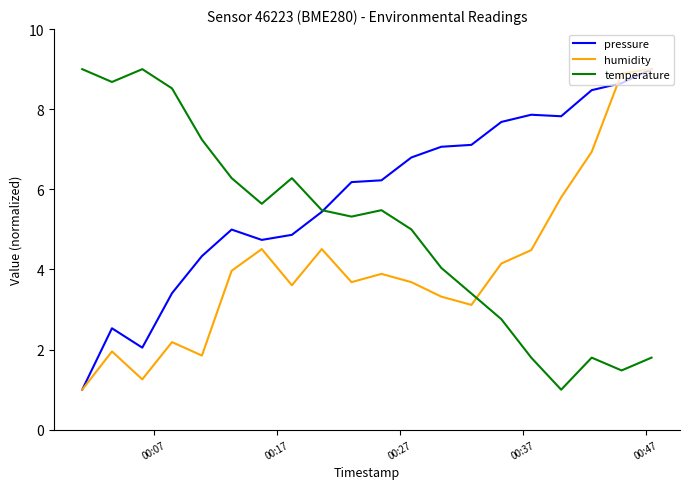

Which series has the largest total across all categories?

pressure